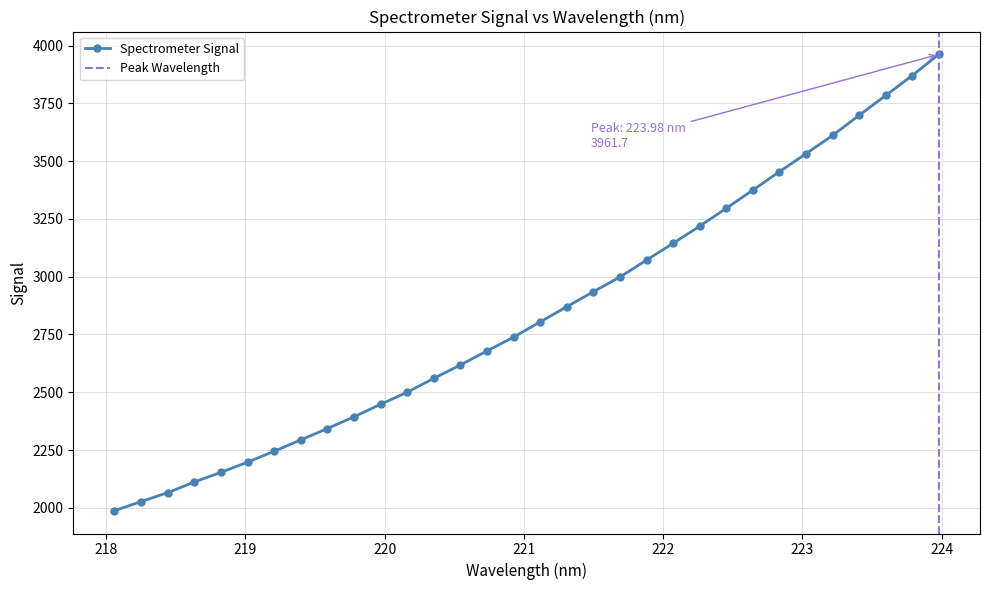

List the labels in order of value, smallest first.

218.0596, 218.2508, 218.442, 218.6332, 218.8244, 219.0156, 219.2067, 219.3979, 219.589, 219.7801, 219.9712, 220.1623, 220.3533, 220.5444, 220.7354, 220.9264, 221.1174, 221.3083, 221.4993, 221.6902, 221.8812, 222.0721, 222.263, 222.4538, 222.6447, 222.8355, 223.0264, 223.2172, 223.408, 223.5987, 223.7895, 223.9802